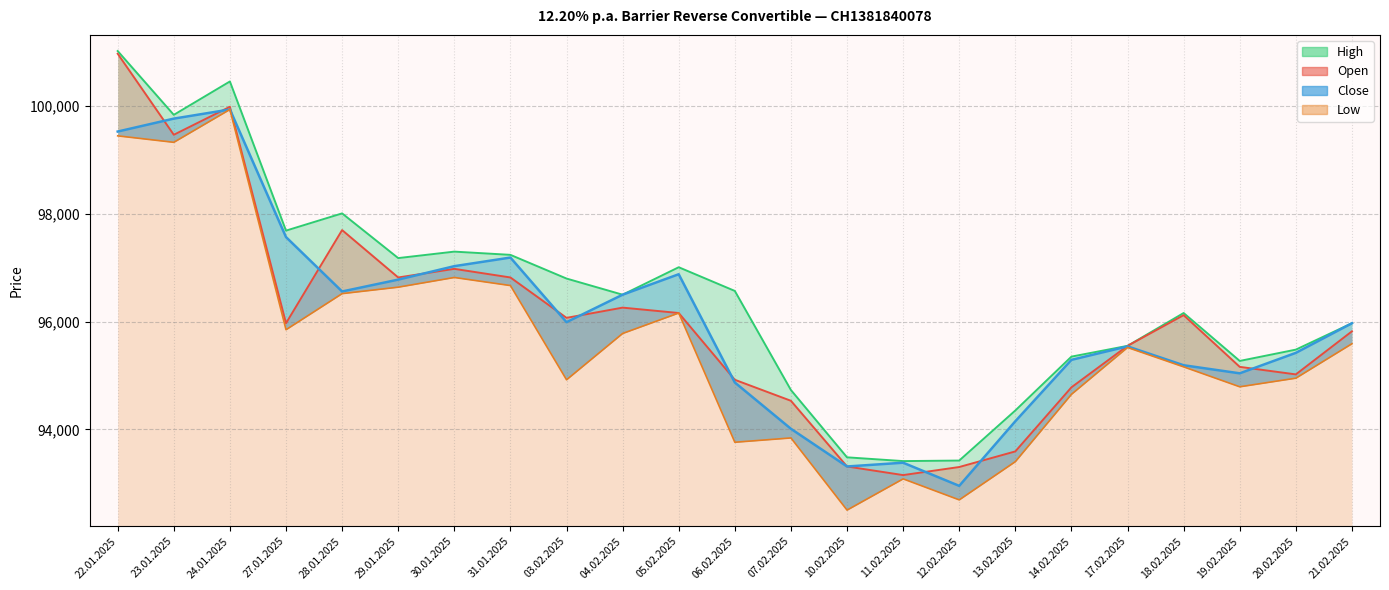

Between which two adjacent categories do Open and Close first intersect?

22.01.2025 and 23.01.2025